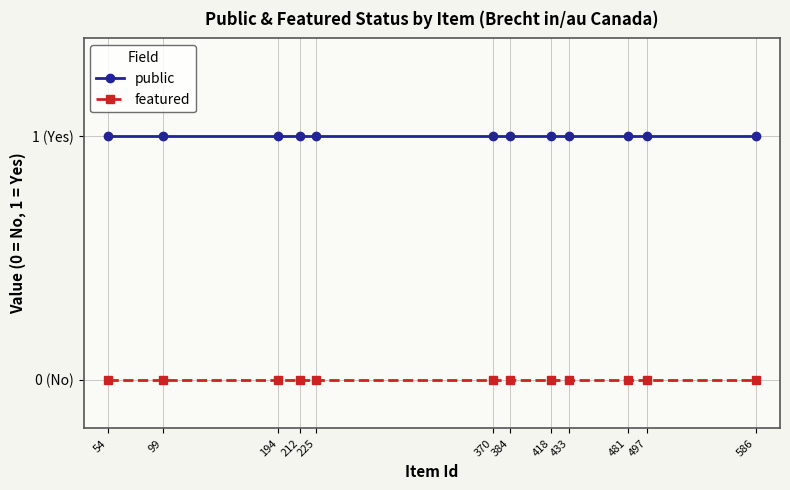

Rank the series by their maximum value, from highest to lowest.

public, featured